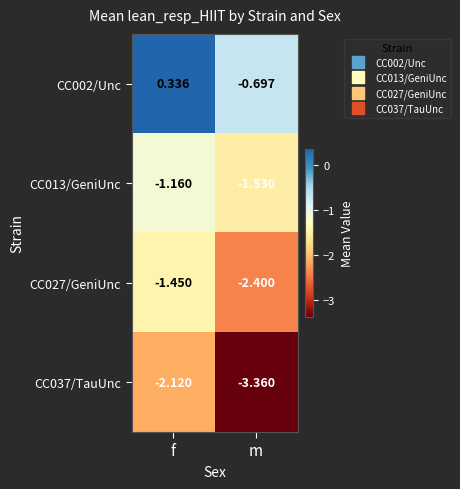

At which label is CC037/TauUnc closest to -2?

f